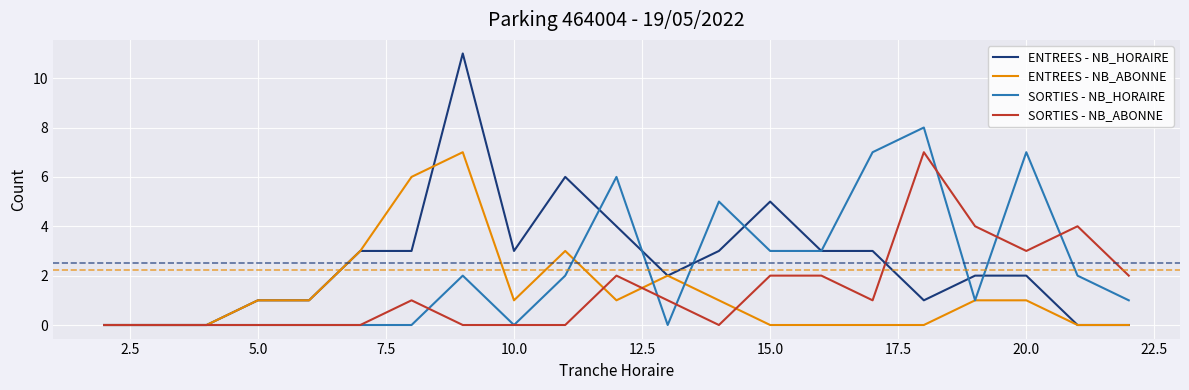

What is the greatest value displayed?

11